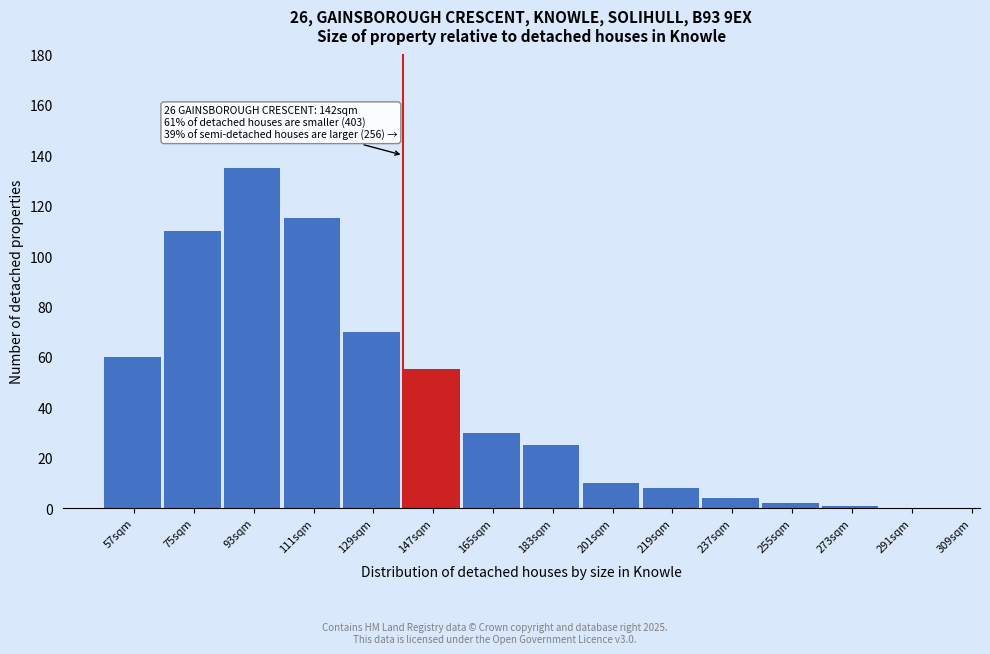

Reading left to right, transcribe all the data shown in this chart.

57sqm=60	75sqm=110	93sqm=135	111sqm=115	129sqm=70	147sqm=55	165sqm=30	183sqm=25	201sqm=10	219sqm=8	237sqm=4	255sqm=2	273sqm=1	291sqm=0